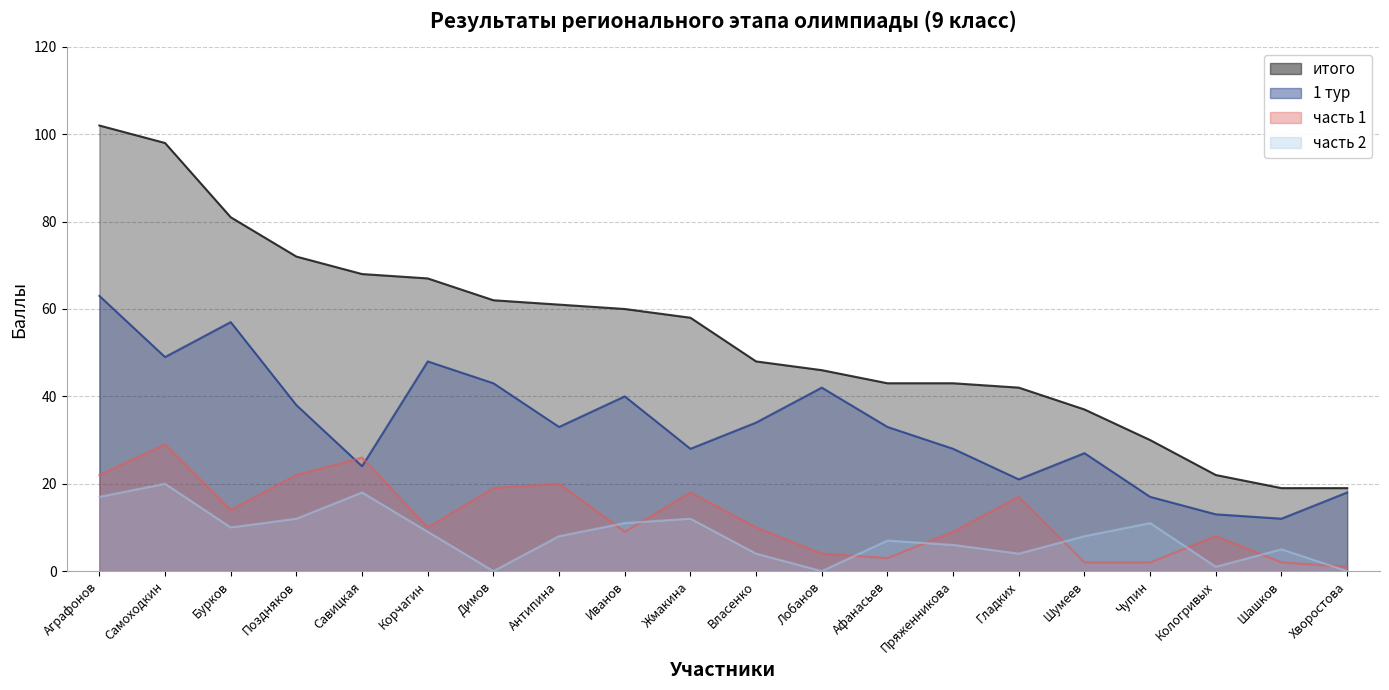

How many times do часть 2 and часть 1 cross each other?

8